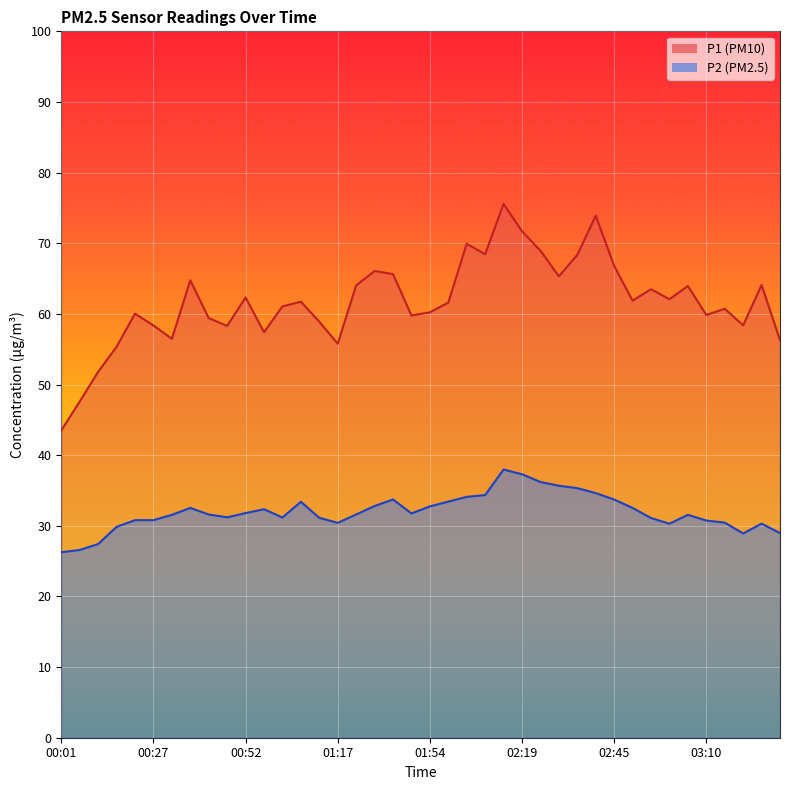

Where does the P2 series first go above 31?

00:32